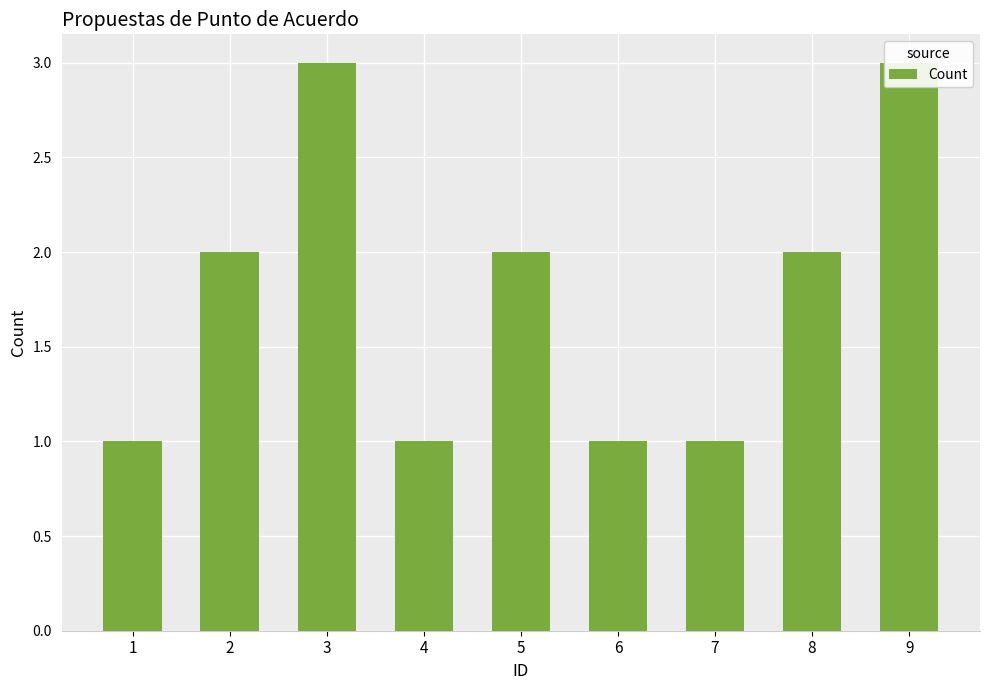

The value at 8 is 1. True or false?

False